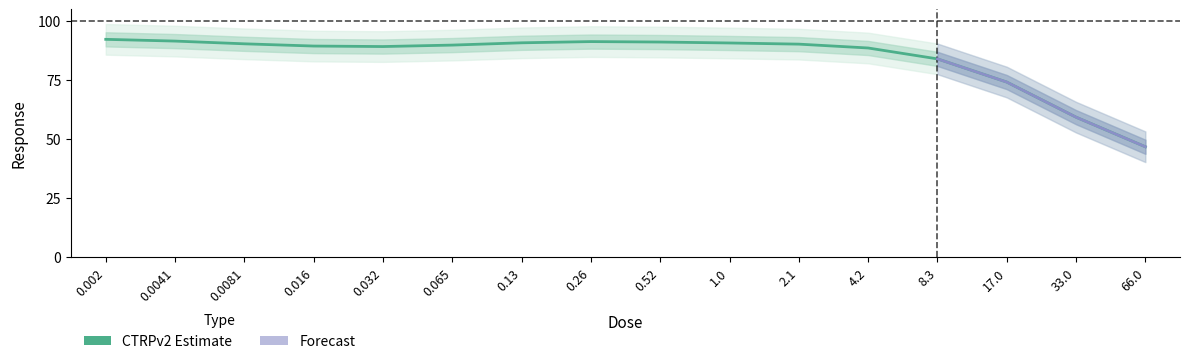

At which category does the data reach its first local valley?

0.032